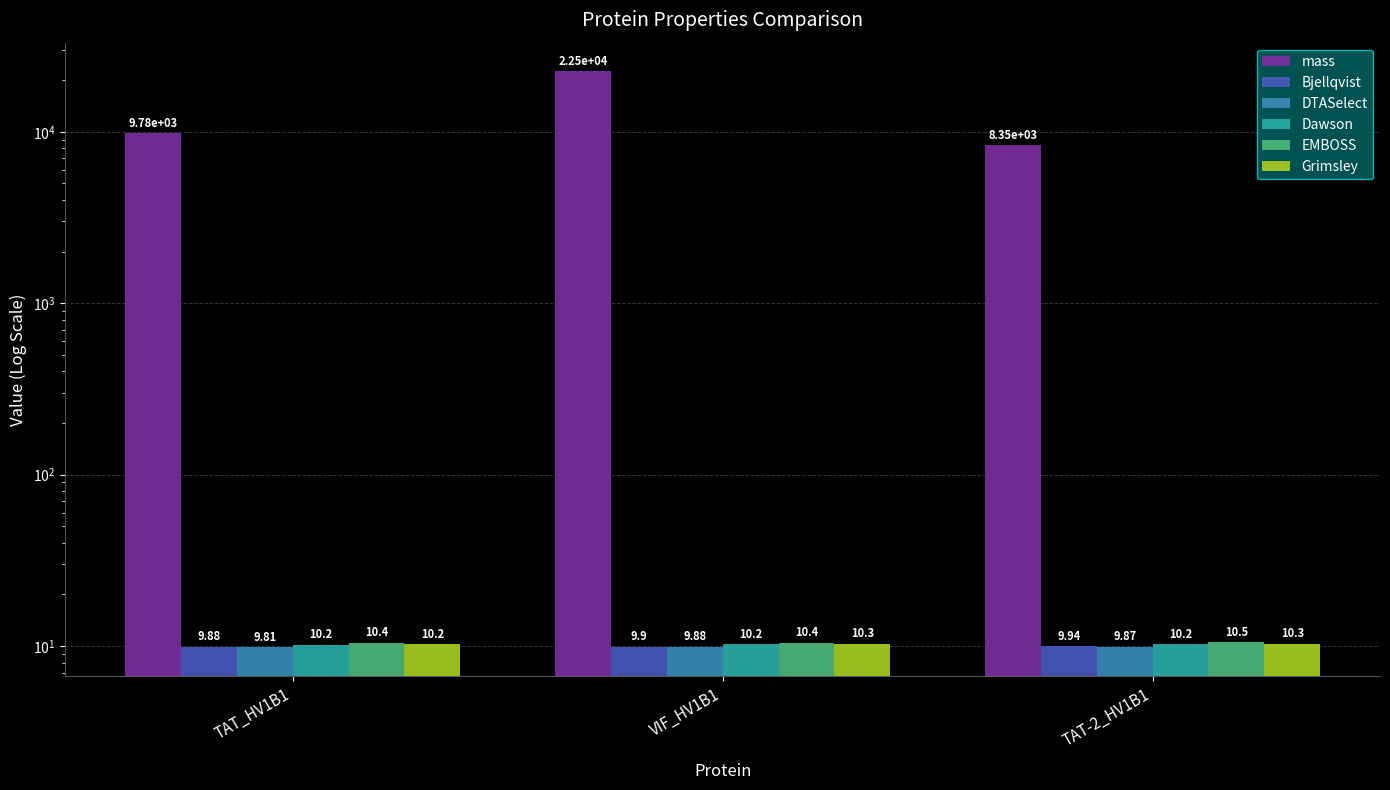

Which has a higher value, VIF_HV1B1 or TAT_HV1B1?

VIF_HV1B1